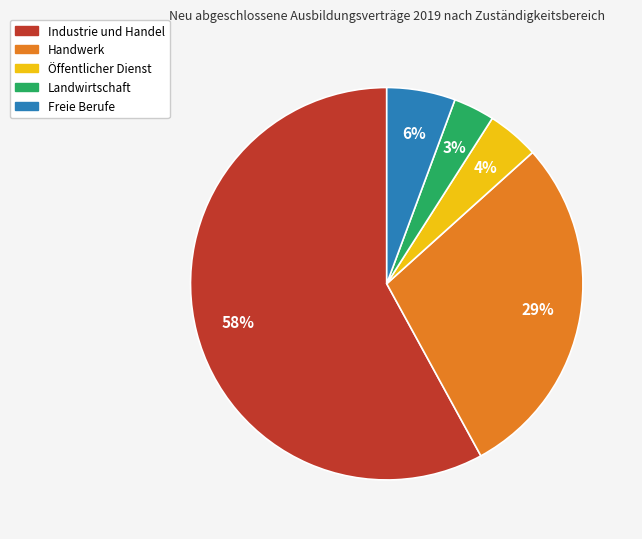

Which category has the biggest portion of the pie?

Industrie und Handel